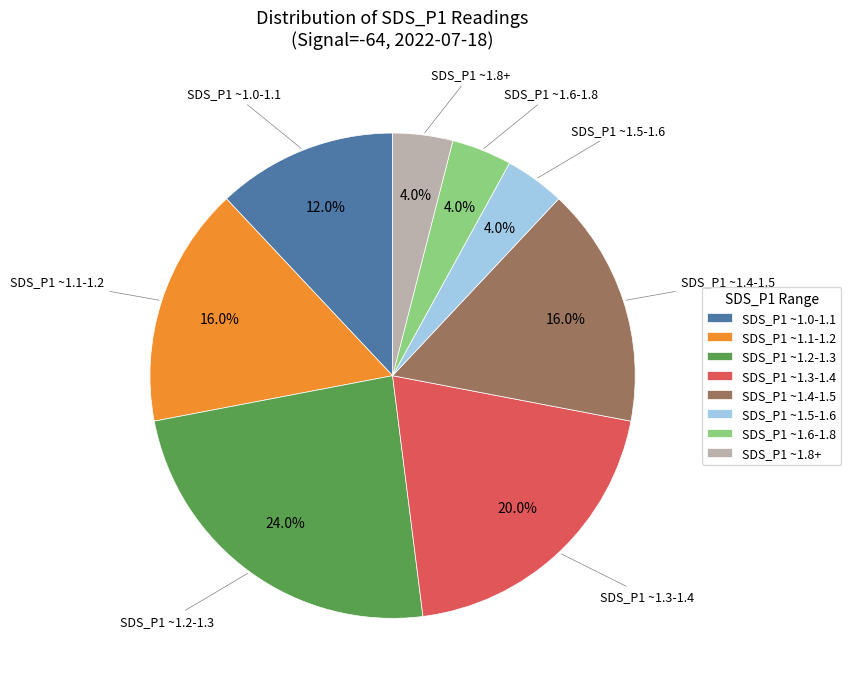

Approximately how many times larger is the value at SDS_P1 ~1.1-1.2 compared to SDS_P1 ~1.4-1.5?

1.0